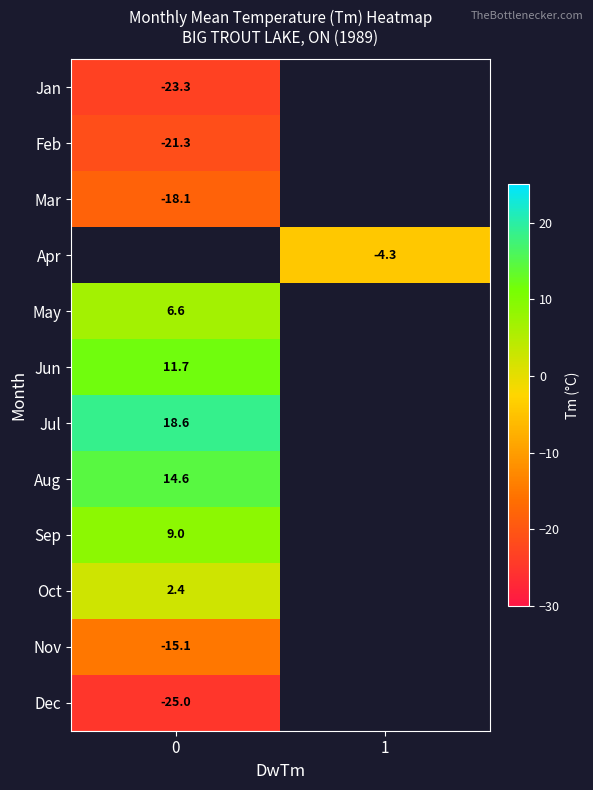

The Nov series shows -21.9 at 0. True or false?

False